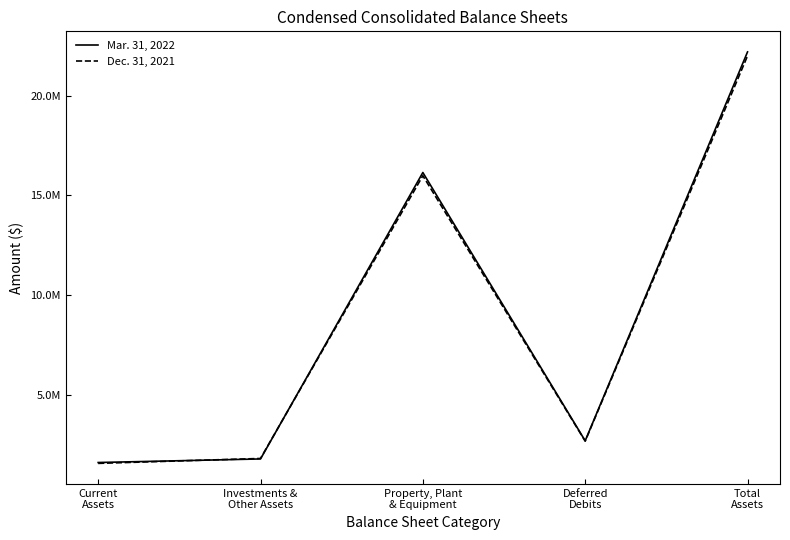

What position from the left is Property, Plant
& Equipment?

3